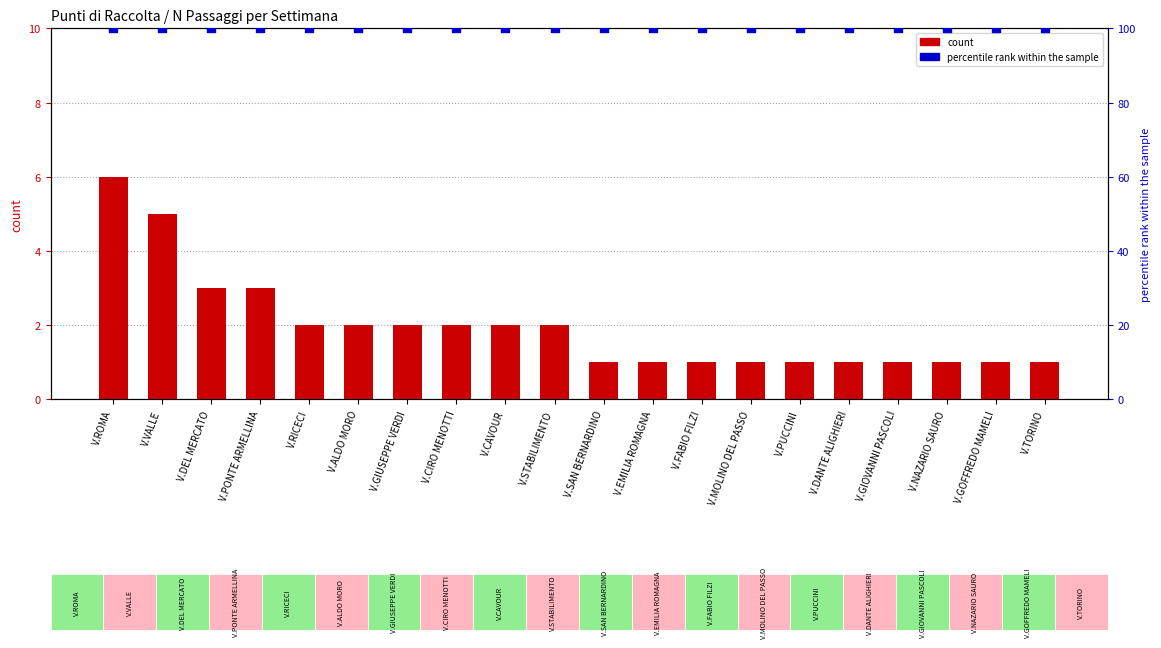

Which series has the largest Y range (max minus min)?

count